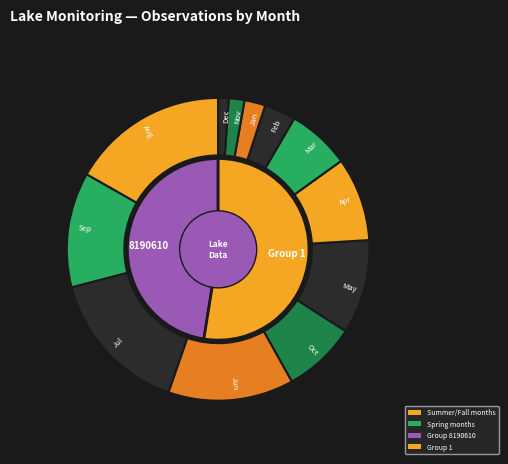

Does 09 account for over 50% of the chart?

No